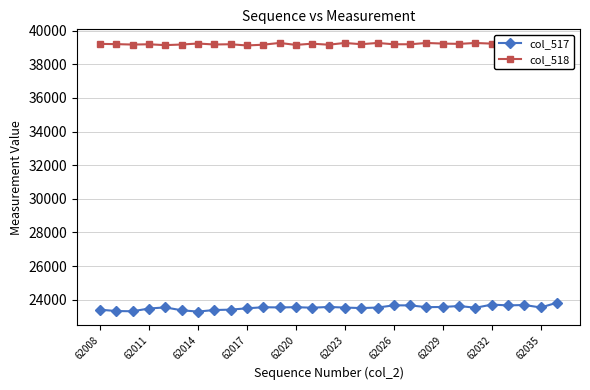

True or false: col_518 and col_517 intersect in this chart.

False